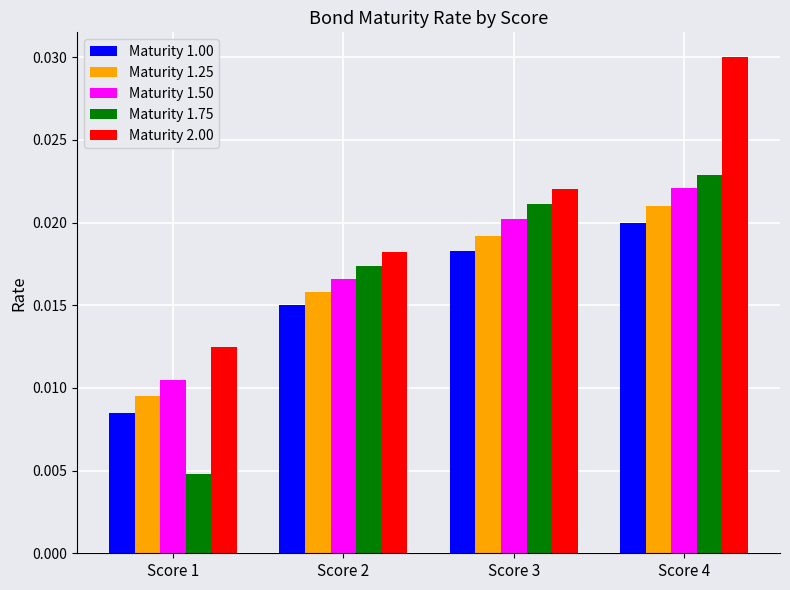

Which series has the largest total across all categories?

Maturity 2.00